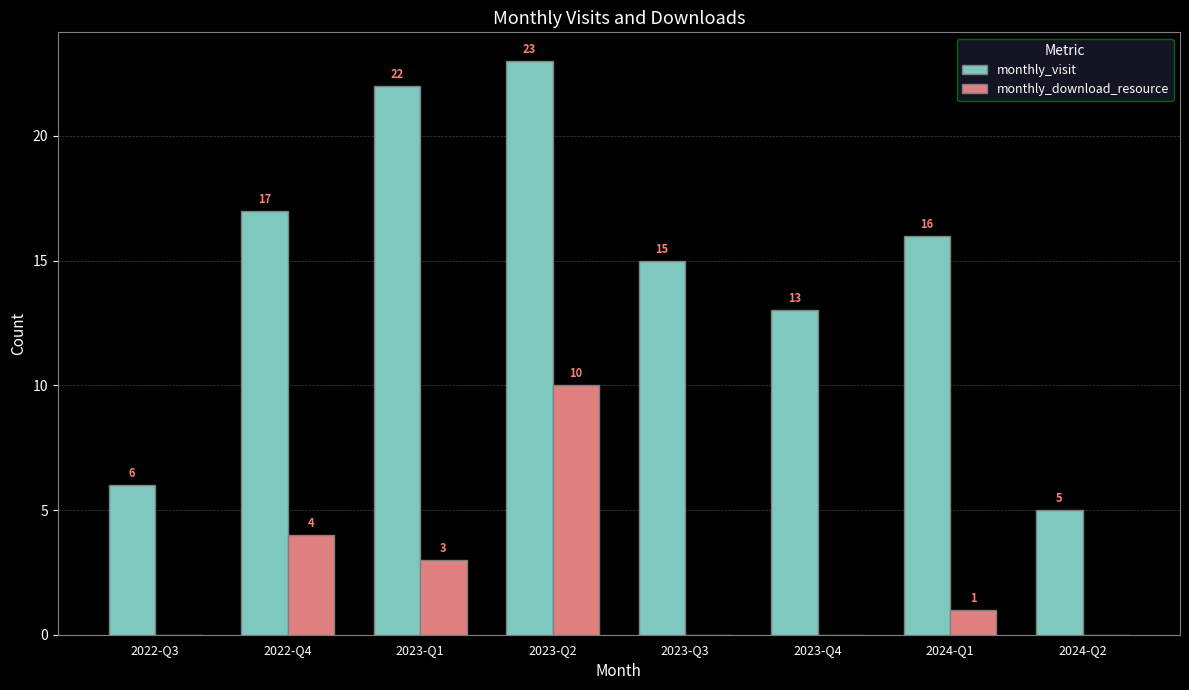

What is the sum of the monthly_visit values at 2024-Q1 and 2022-Q4?

33